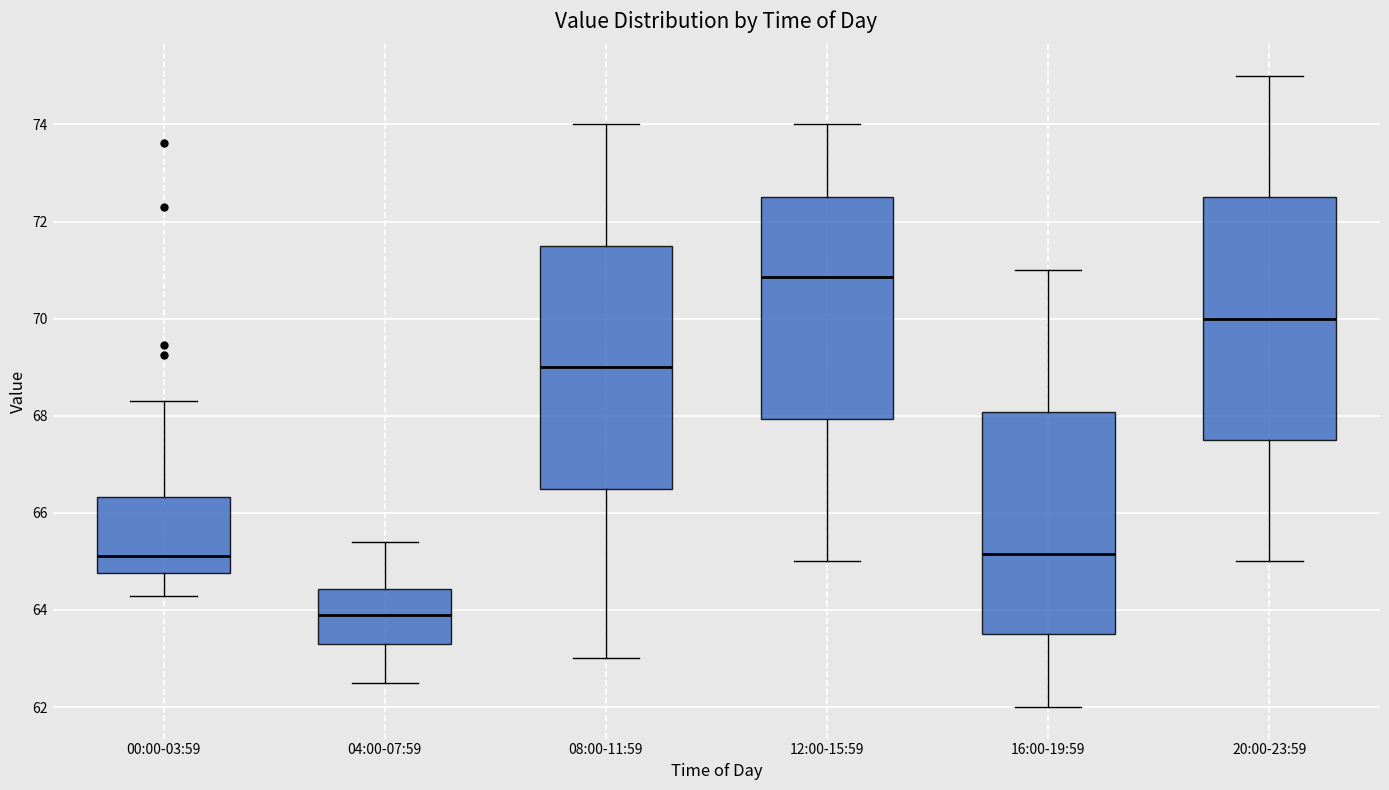

Reading left to right, read every box against the y-axis: the position of its median line, the range the box covers, and the ends of its whiskers. The values are not printed on the chart, so give them approximately, as read against the axis.

00:00-03:59: median 65.2, box 64.8 to 66.4, whiskers 64.2 to 68.4
04:00-07:59: median 64.0, box 63.4 to 64.4, whiskers 62.6 to 65.4
08:00-11:59: median 69.0, box 66.6 to 71.6, whiskers 63.0 to 74.0
12:00-15:59: median 70.8, box 68.0 to 72.6, whiskers 65.0 to 74.0
16:00-19:59: median 65.2, box 63.6 to 68.0, whiskers 62.0 to 71.0
20:00-23:59: median 70.0, box 67.6 to 72.6, whiskers 65.0 to 75.0